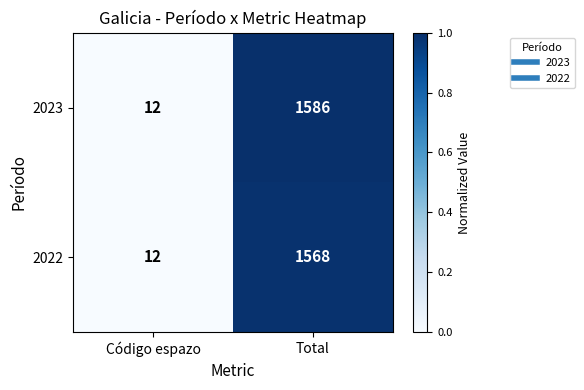

List the series in order of their peak value, highest first.

2023, 2022